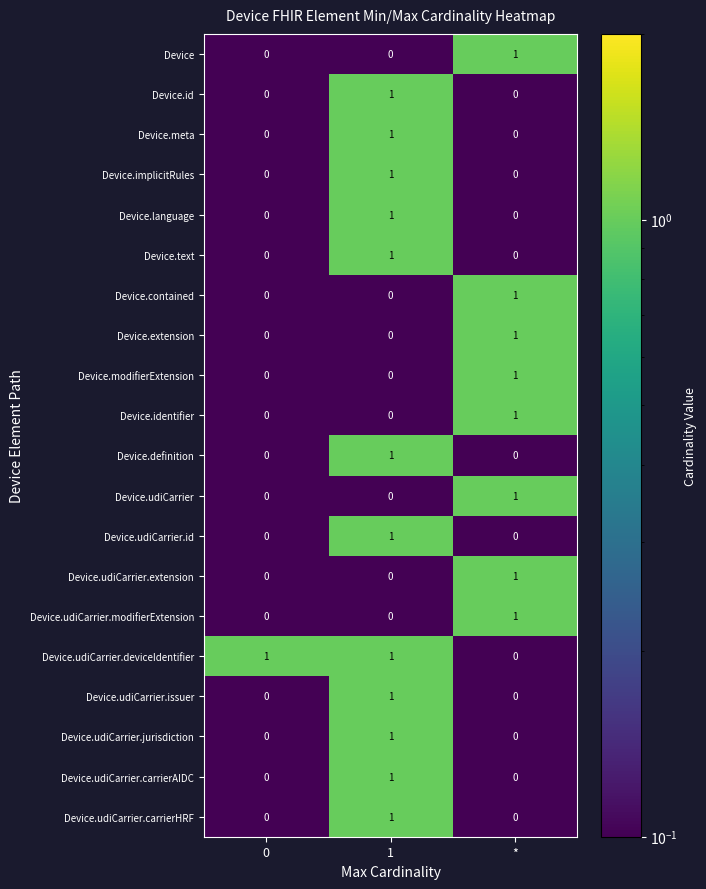

True or false: Device has a value of 0 at 0.

True